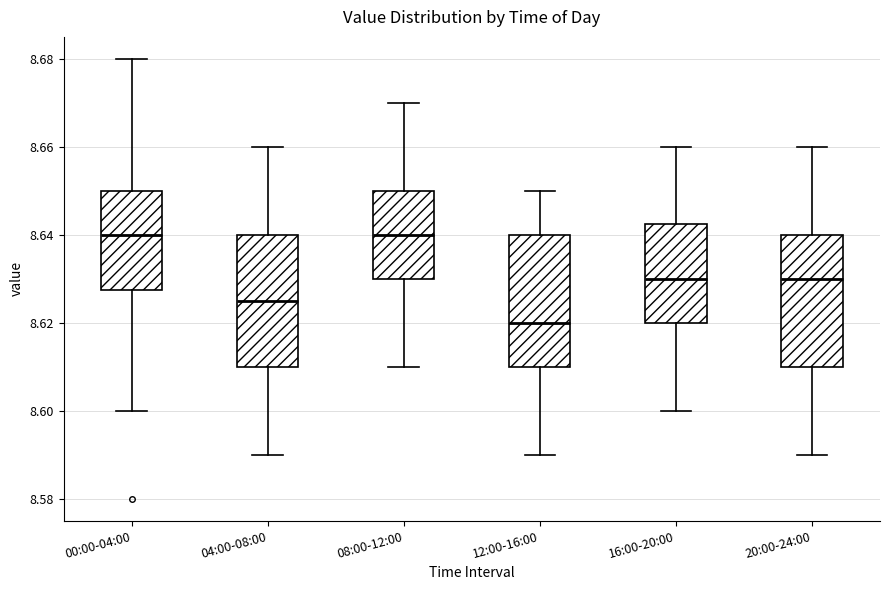

Reading left to right, transcribe this box plot: for each box, give where its median line is, the range the box spans, and where its two whiskers end, as read against the y-axis. The values are not printed on the chart, so give them approximately, as read against the axis.

00:00-04:00: median 8.640, box 8.628 to 8.650, whiskers 8.600 to 8.680
04:00-08:00: median 8.626, box 8.610 to 8.640, whiskers 8.590 to 8.660
08:00-12:00: median 8.640, box 8.630 to 8.650, whiskers 8.610 to 8.670
12:00-16:00: median 8.620, box 8.610 to 8.640, whiskers 8.590 to 8.650
16:00-20:00: median 8.630, box 8.620 to 8.642, whiskers 8.600 to 8.660
20:00-24:00: median 8.630, box 8.610 to 8.640, whiskers 8.590 to 8.660